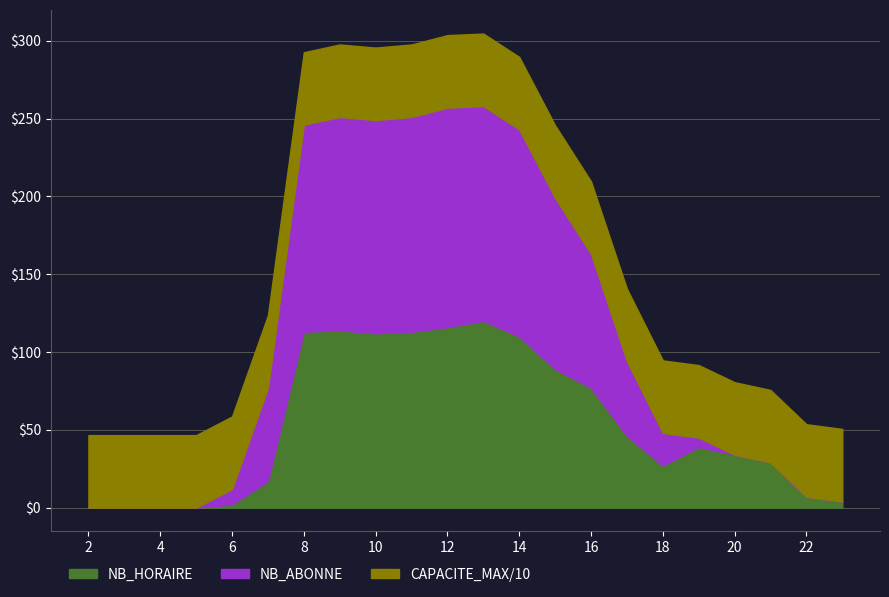

True or false: CAPACITE_MAX and NB_ABONNE intersect in this chart.

False